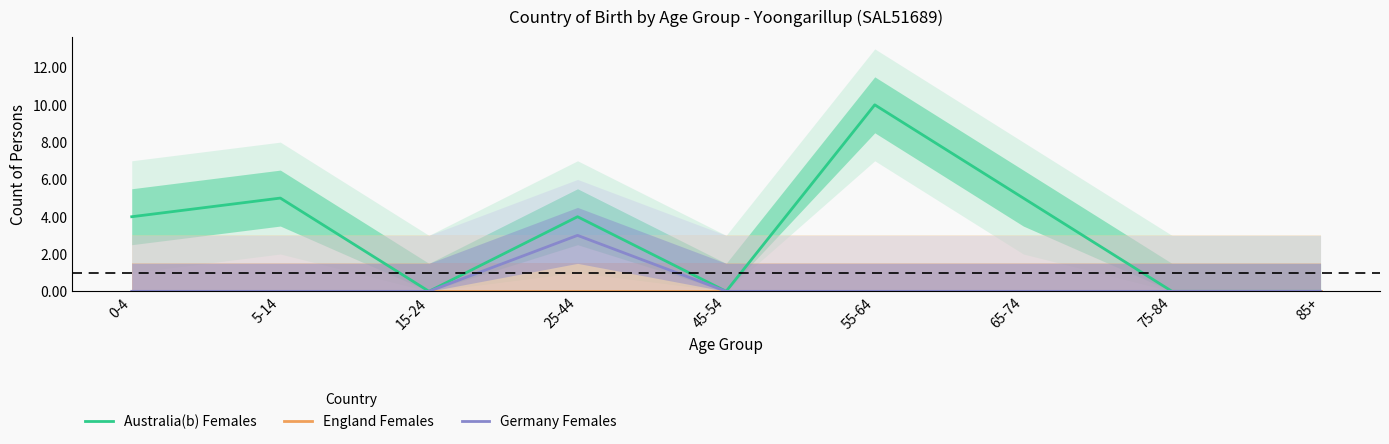

What is the average value of the Australia(b) Females series?

3